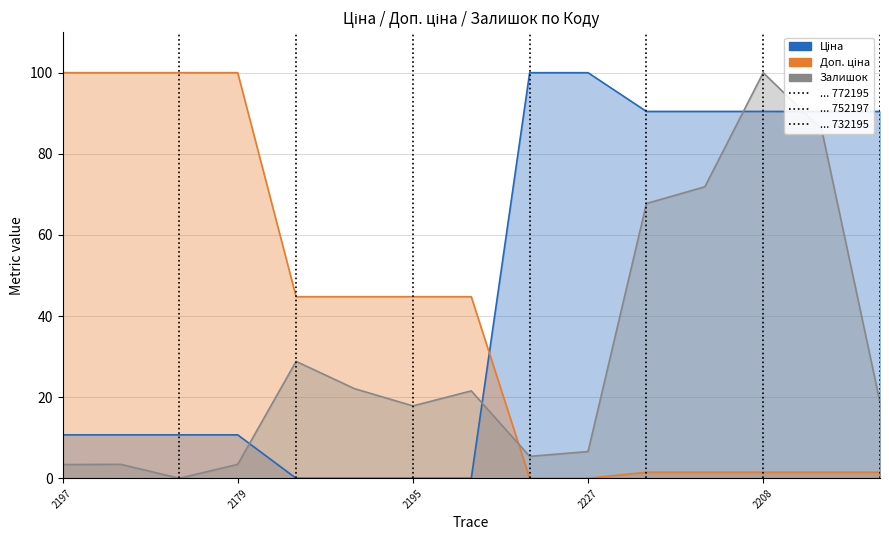

Which series has the widest spread of values?

Ціна